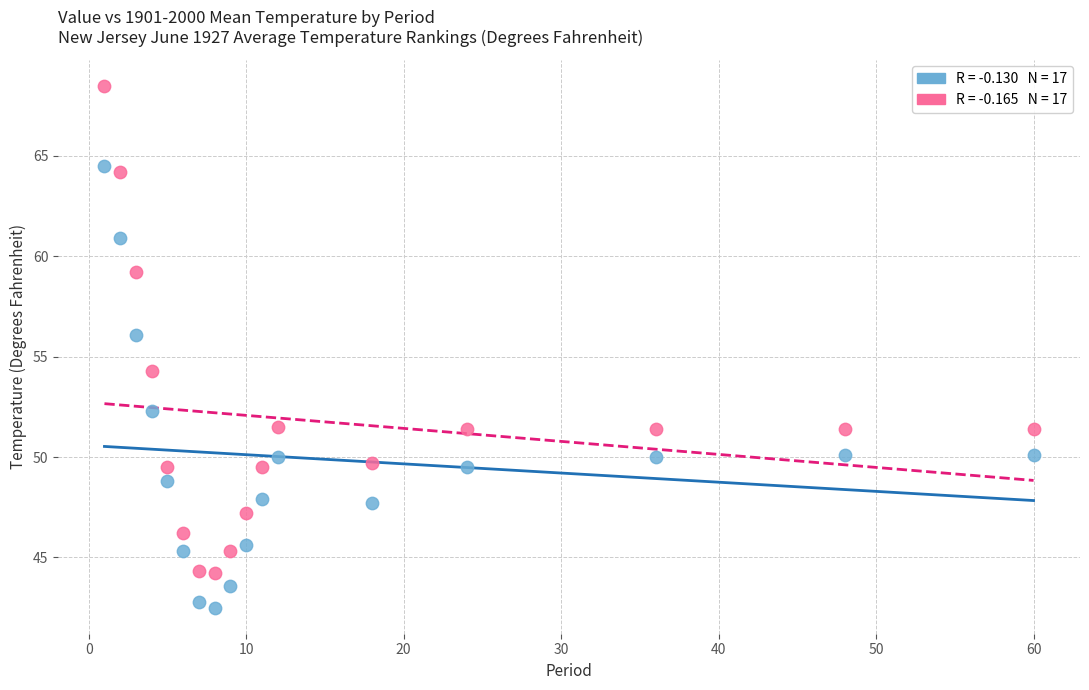

Across all series, what Y value is closest to 55?

54.3